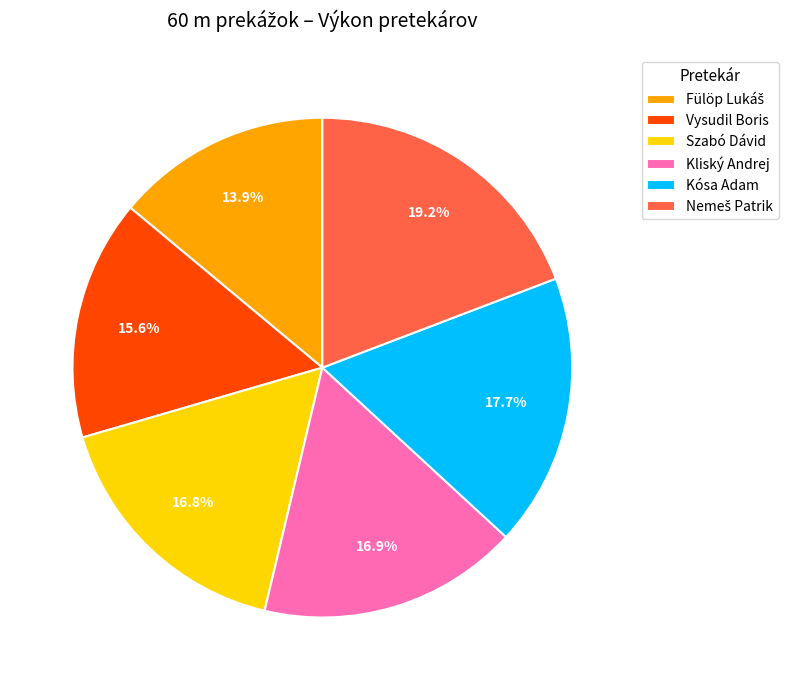

How many slices are in this pie chart?

6